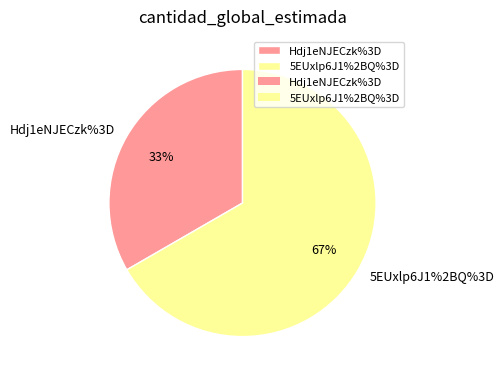

Is there any slice that represents more than half of the pie?

Yes